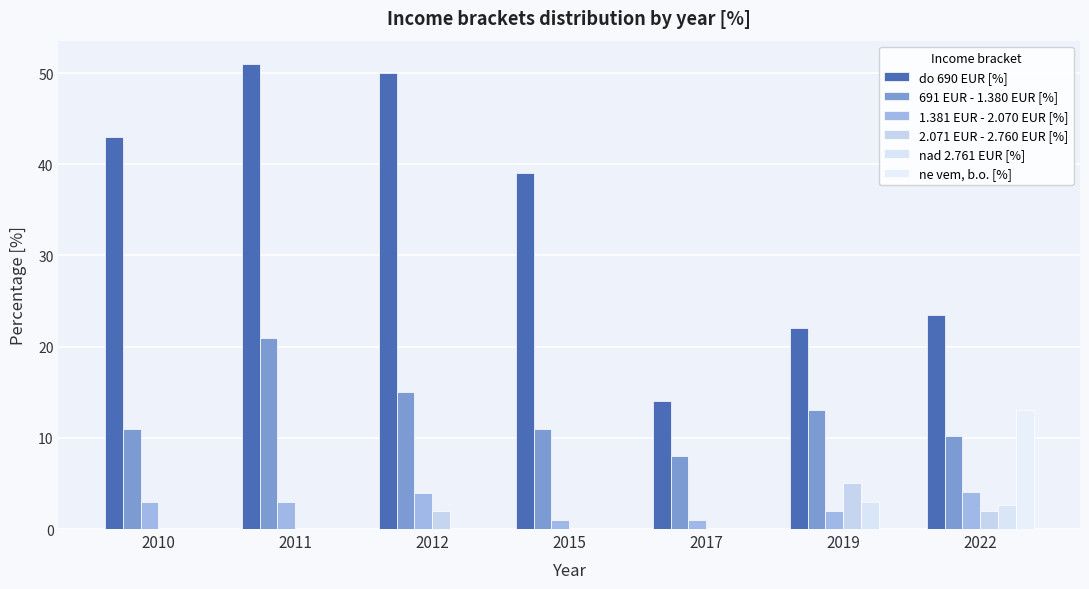

Which category has the highest value across all series?

2011